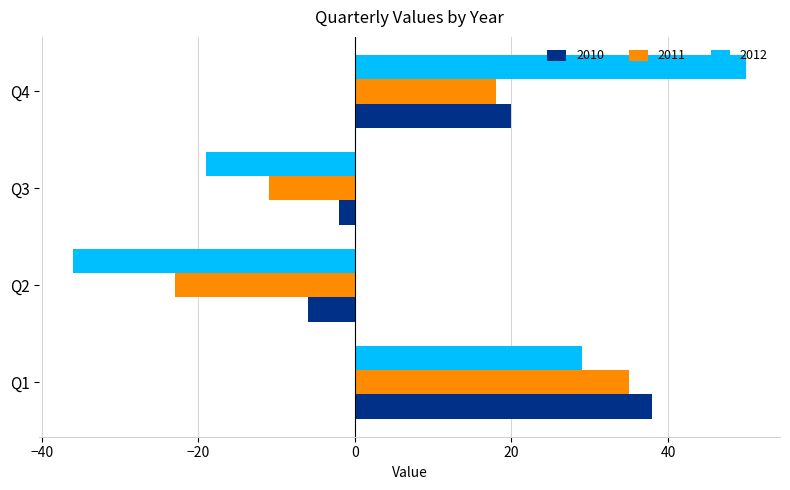

What is the spread (max minus min) of values at Q2?

30